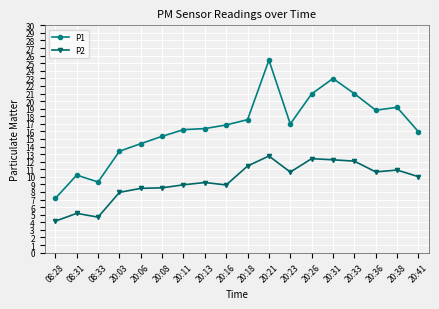

What is the total value across all series at 08:28?

11.3